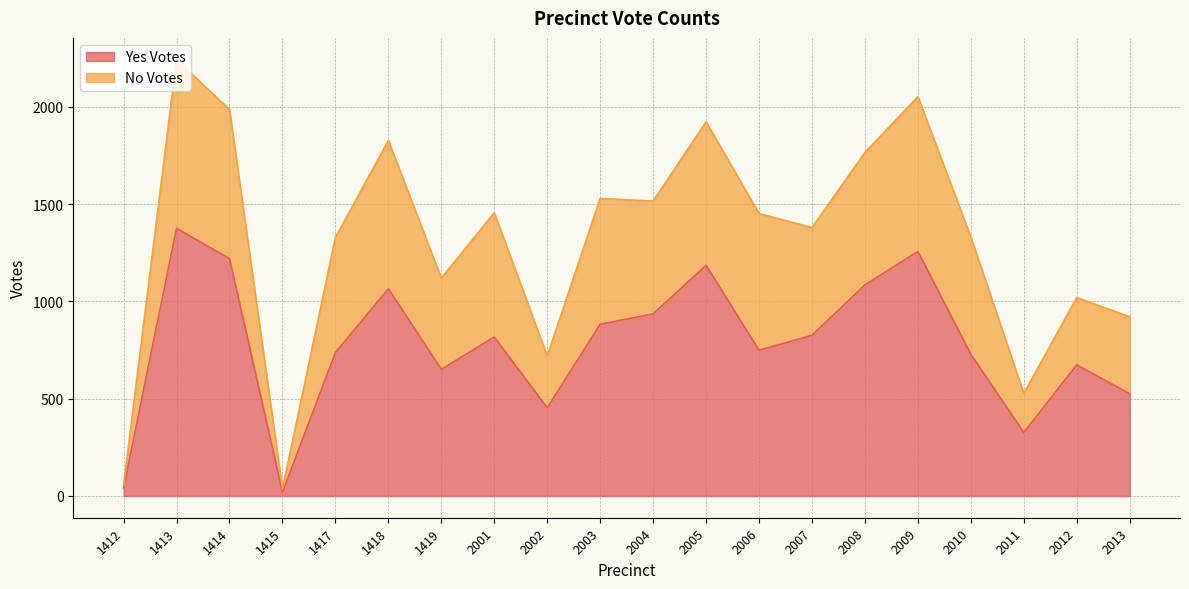

Reading left to right, list all the values displayed in this chart.

Yes Votes: 41	1376	1220	19	737	1065	651	817	453	883	936	1186	749	826	1085	1257	728	326	674	525
No Votes: 56	2243	1987	36	1329	1828	1120	1456	720	1530	1516	1924	1452	1380	1766	2053	1331	527	1020	921